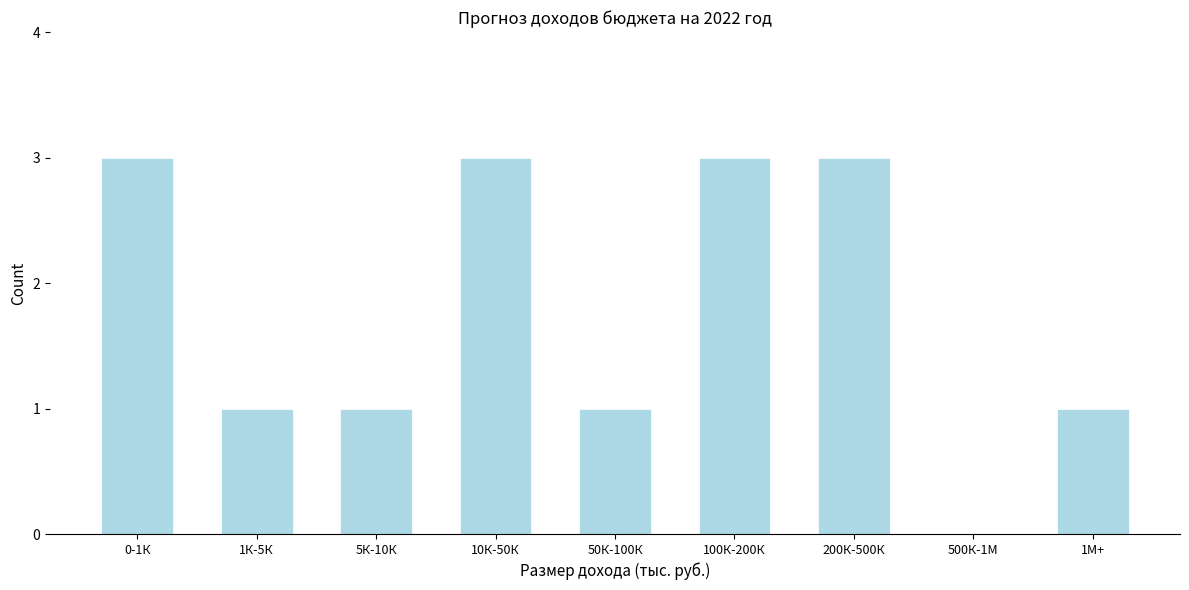

Reading left to right, transcribe all the data shown in this chart.

0-1К=3	1К-5К=1	5К-10К=1	10К-50К=3	50К-100К=1	100К-200К=3	200К-500К=3	500К-1М=0	1М+=1